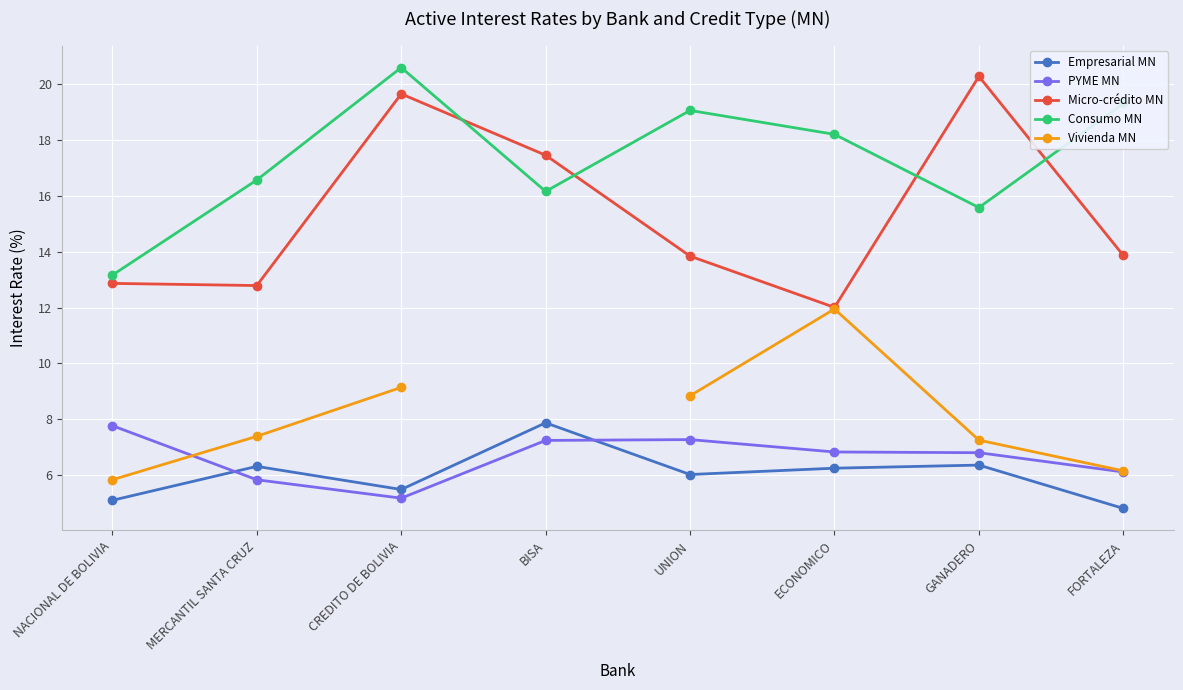

True or false: Vivienda MN and PYME MN intersect in this chart.

True